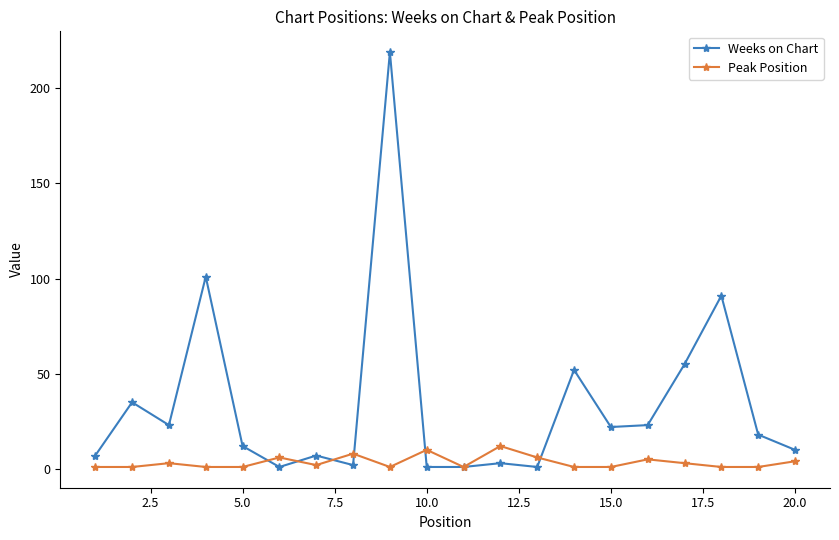

Which series has the largest total across all categories?

Weeks on Chart